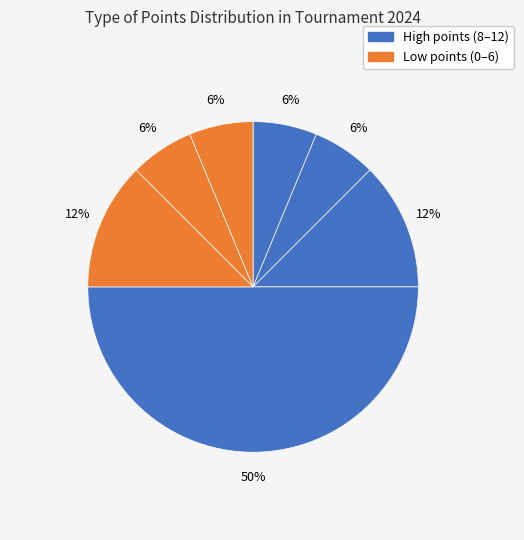

How many slices are in this pie chart?

7